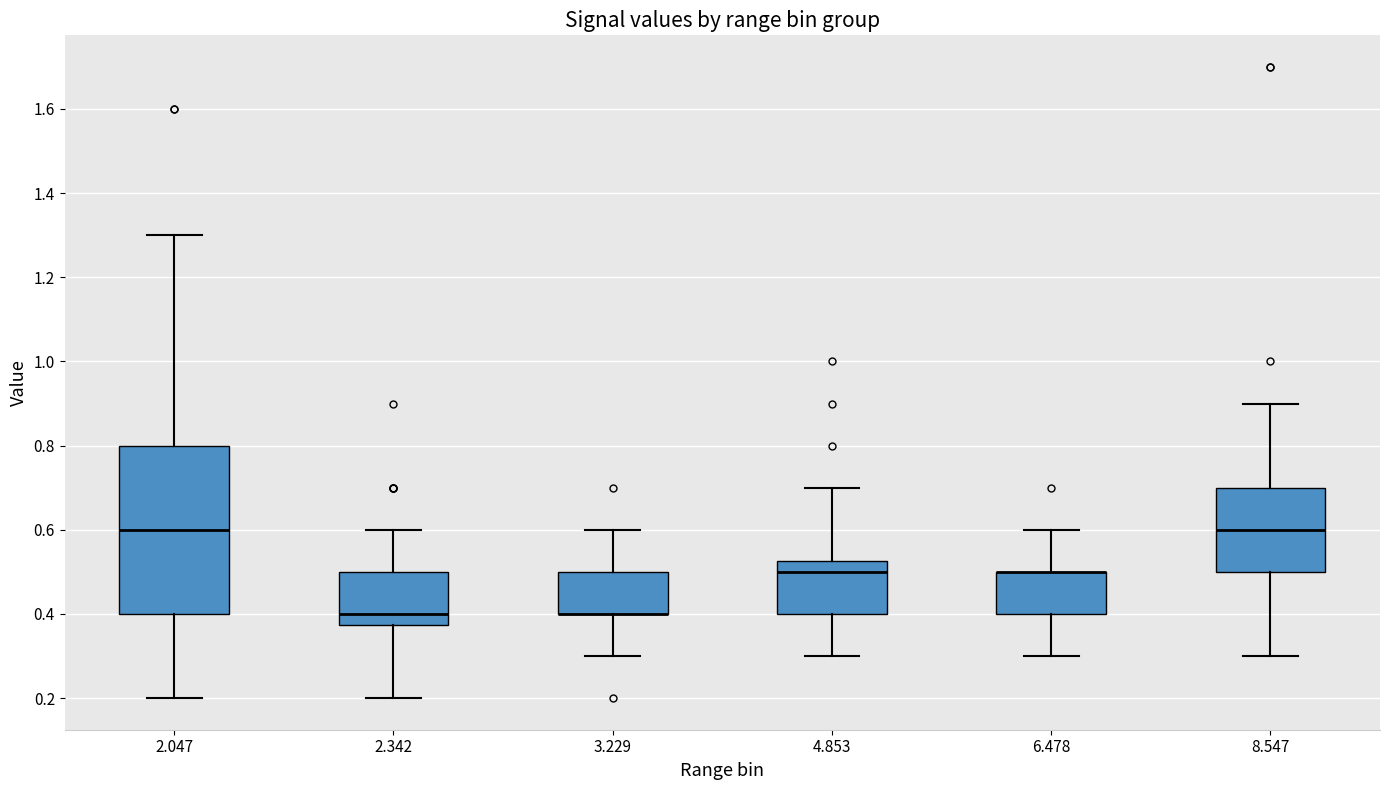

Where does the lower whisker of the box at x = 3.229 end on the y-axis? The values are not printed on the chart, so give them approximately, as read against the axis.

0.30